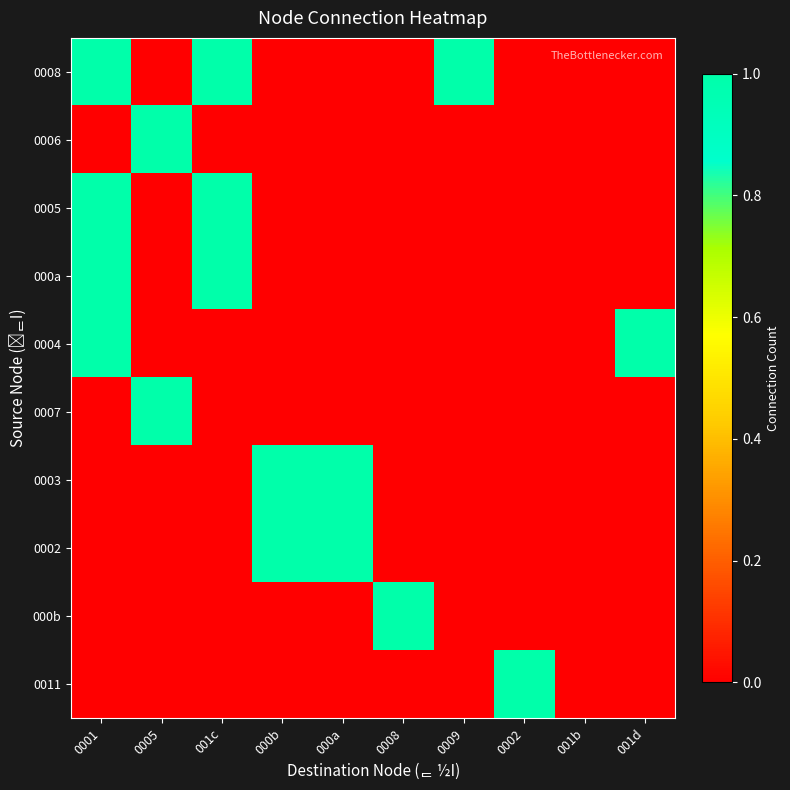

At which category does the chart reach its minimum across all series?

0005